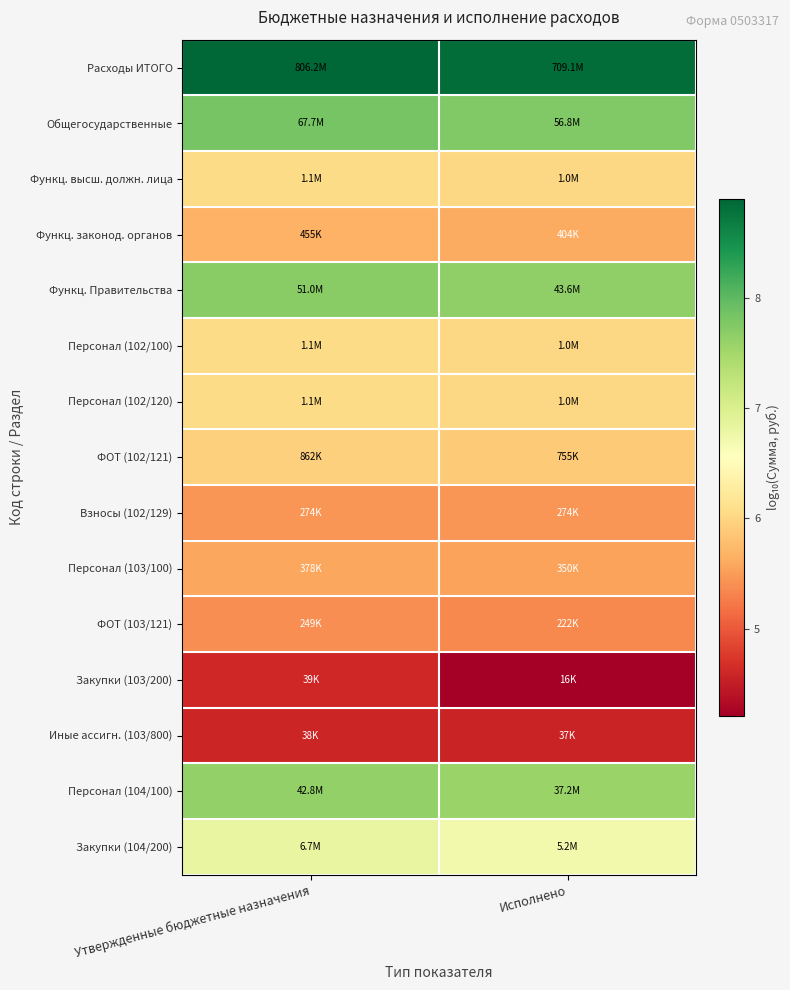

Reading left to right, extract all data points from this chart.

Расходы ИТОГО: Утвержденные бюджетные назначения=8.9	Исполнено=8.9
Общегосударственные: Утвержденные бюджетные назначения=7.8	Исполнено=7.8
Функц. высш. должн. лица: Утвержденные бюджетные назначения=6.1	Исполнено=6.0
Функц. законод. органов: Утвержденные бюджетные назначения=5.7	Исполнено=5.6
Функц. Правительства: Утвержденные бюджетные назначения=7.7	Исполнено=7.6
Персонал (102/100): Утвержденные бюджетные назначения=6.1	Исполнено=6.0
Персонал (102/120): Утвержденные бюджетные назначения=6.1	Исполнено=6.0
ФОТ (102/121): Утвержденные бюджетные назначения=5.9	Исполнено=5.9
Взносы (102/129): Утвержденные бюджетные назначения=5.4	Исполнено=5.4
Персонал (103/100): Утвержденные бюджетные назначения=5.6	Исполнено=5.5
ФОТ (103/121): Утвержденные бюджетные назначения=5.4	Исполнено=5.3
Закупки (103/200): Утвержденные бюджетные назначения=4.6	Исполнено=4.2
Иные ассигн. (103/800): Утвержденные бюджетные назначения=4.6	Исполнено=4.6
Персонал (104/100): Утвержденные бюджетные назначения=7.6	Исполнено=7.6
Закупки (104/200): Утвержденные бюджетные назначения=6.8	Исполнено=6.7